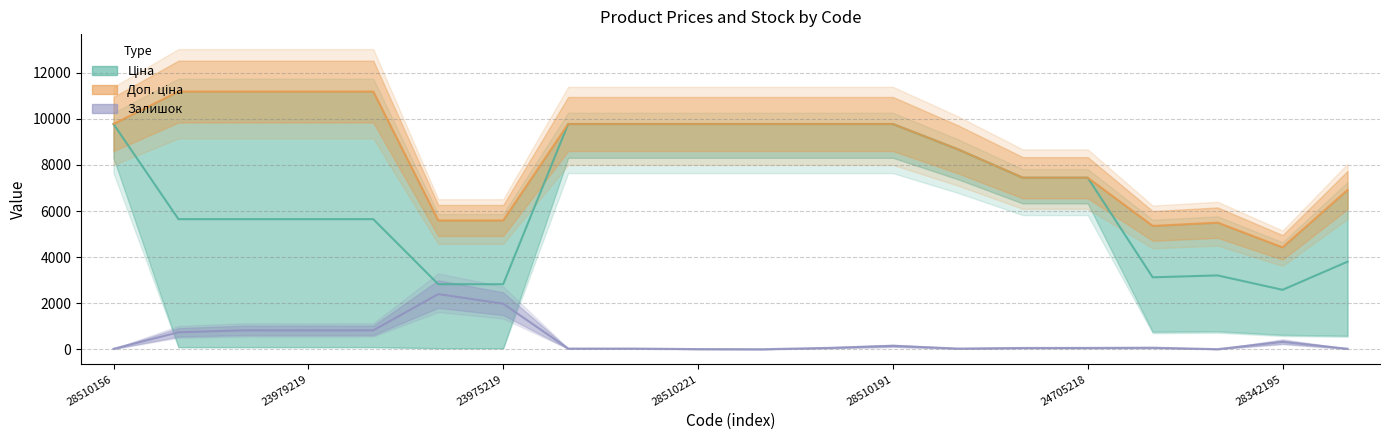

What is the label of the 6th point from the right?

14